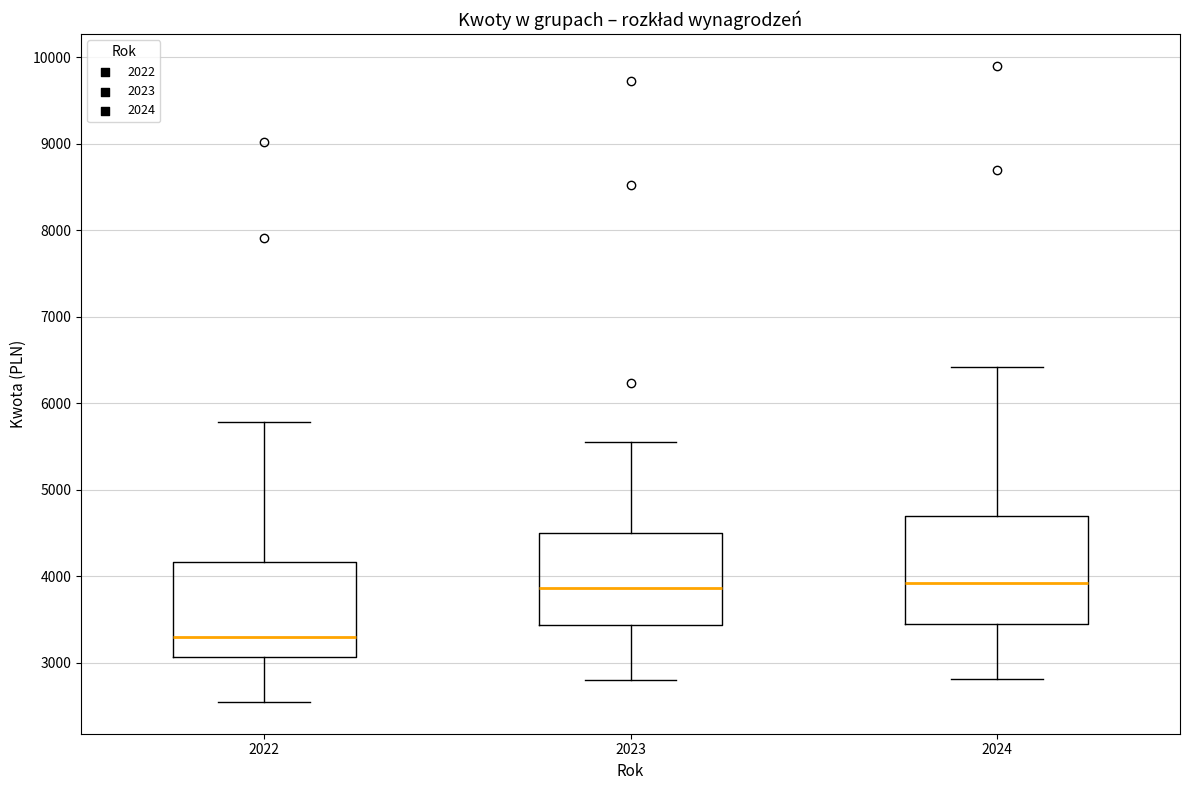

Which box is the tallest, from its lower edge to its upper edge?

2024